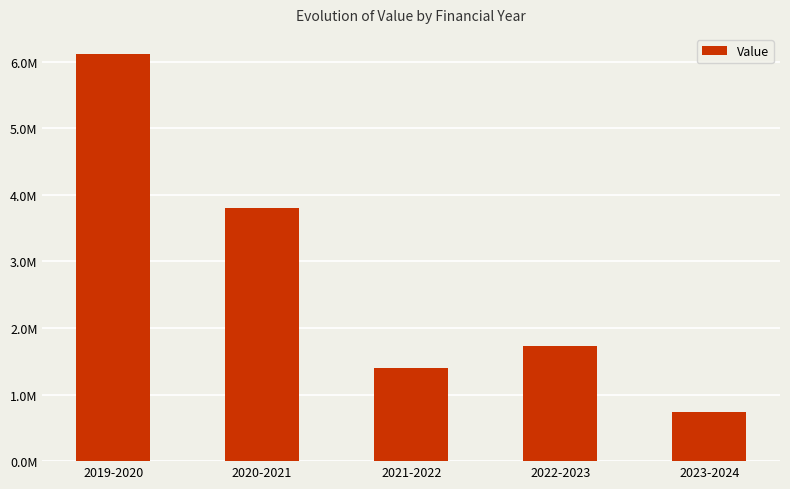

What is the difference between the second highest and second lowest values?

2400852